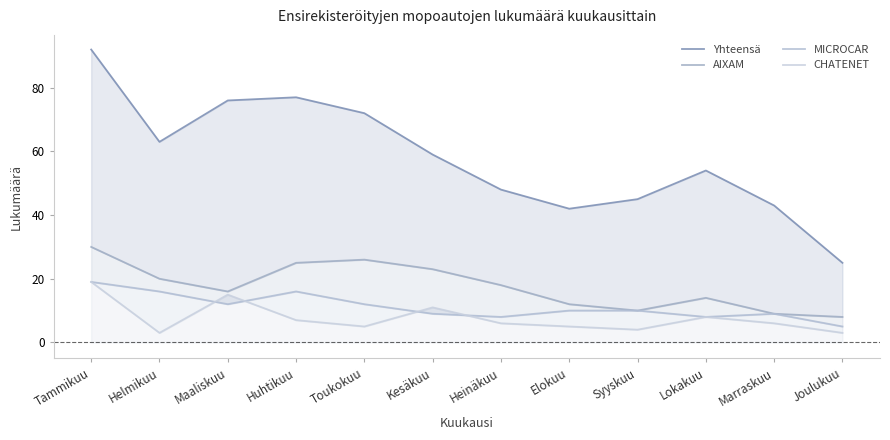

What is the difference between the highest and lowest values at Tammikuu?

73